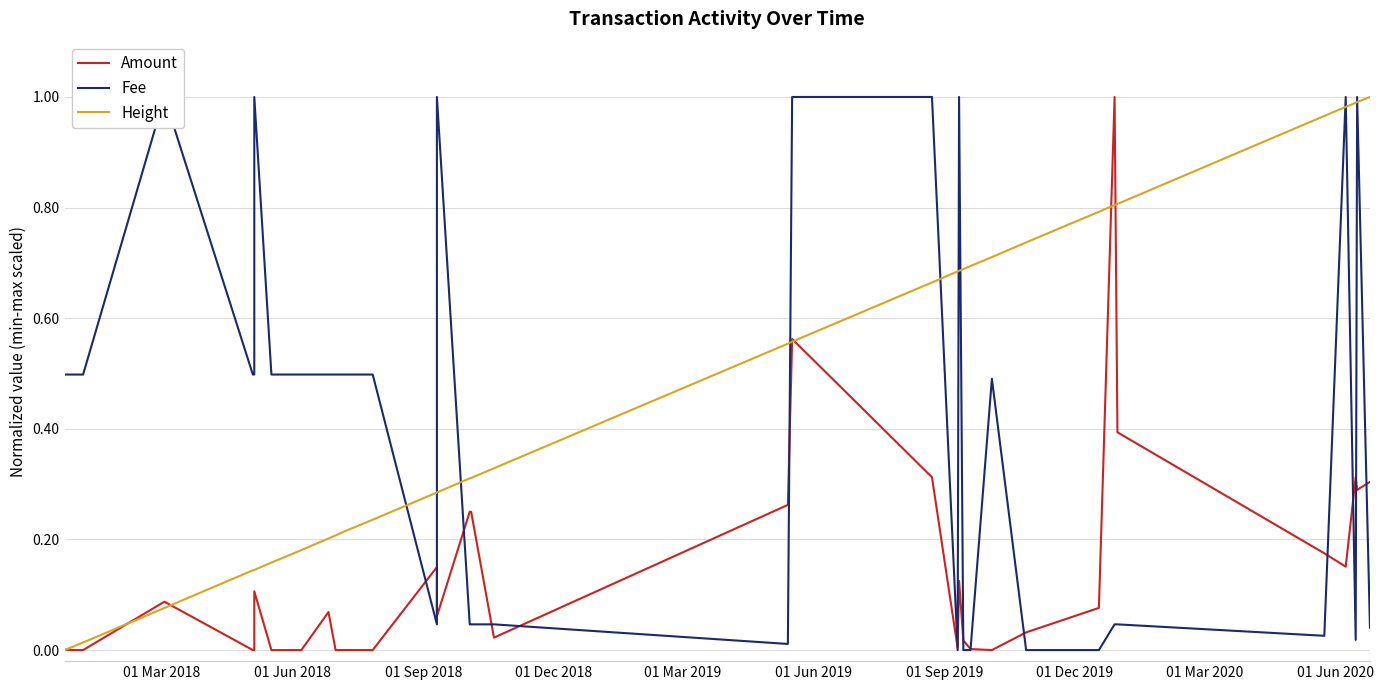

Which series has the largest total across all categories?

Fee